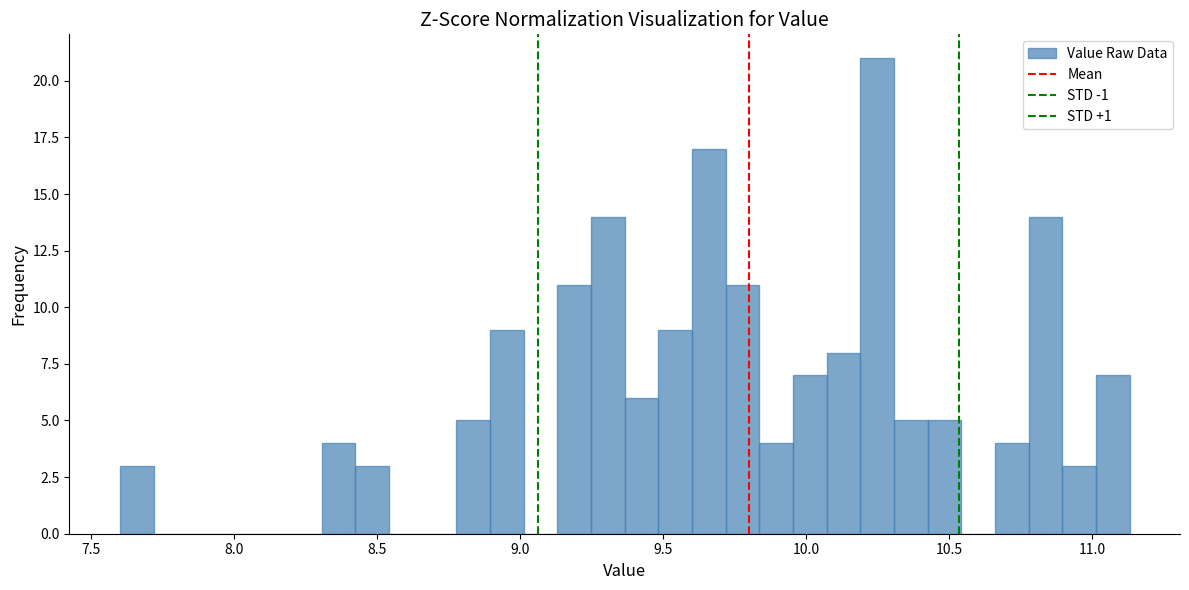

Read against the x-axis, roughly where is the centre of the tallest bar?

10.25